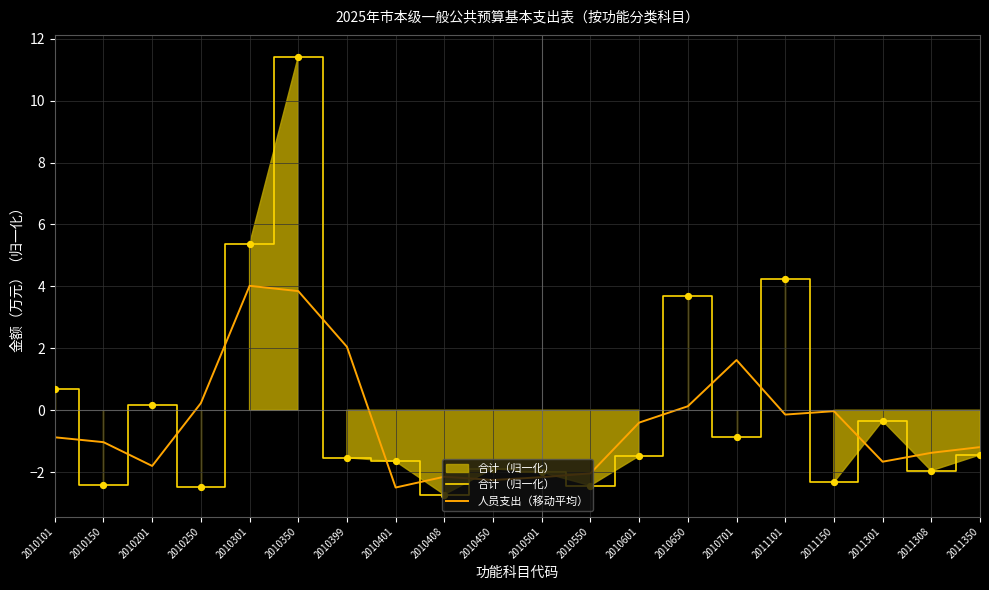

Which series has the largest total across all categories?

合计（归一化）